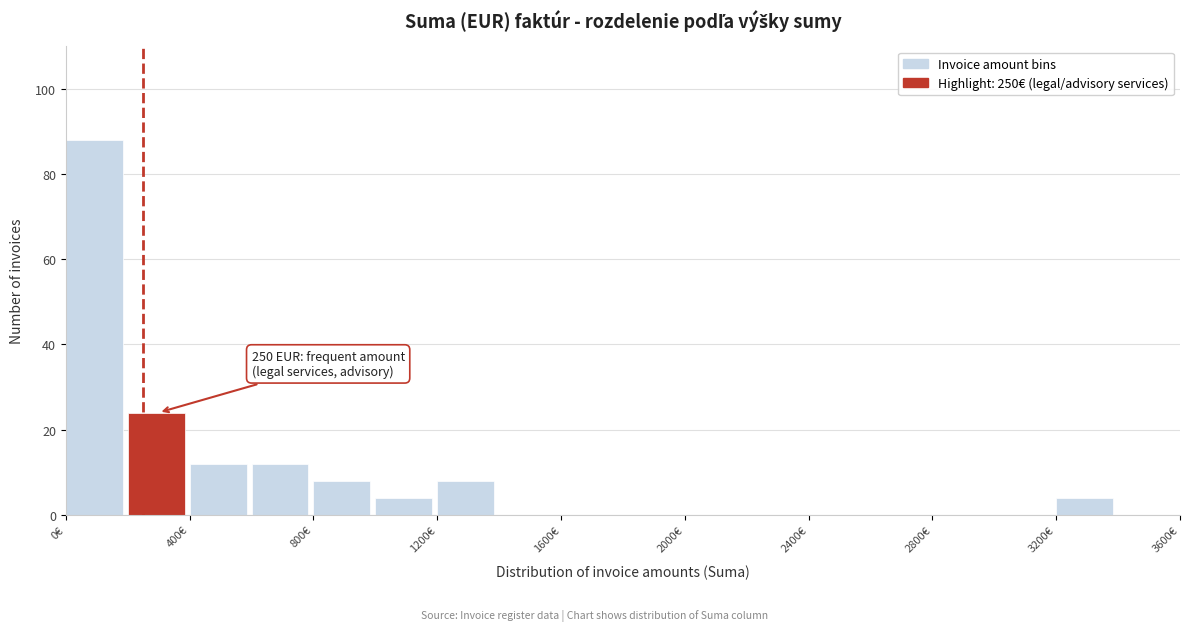

Over which range of the x-axis is the bar tallest?

0 to 200